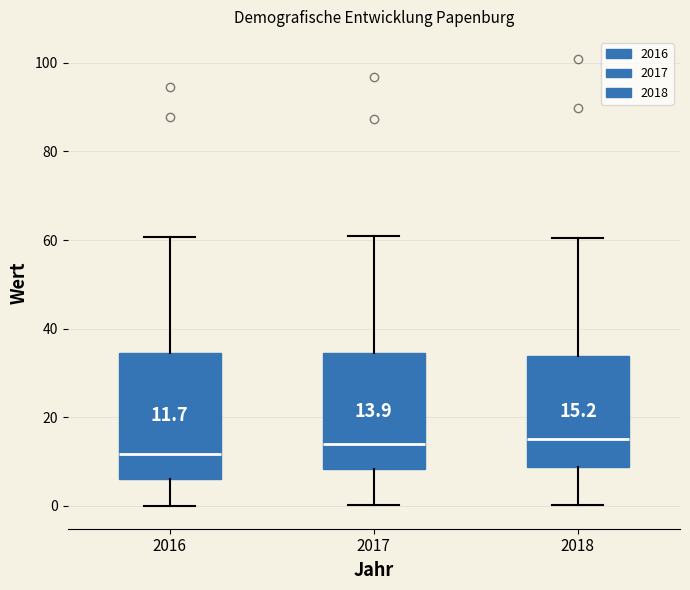

Which box is the tallest, from its lower edge to its upper edge?

2016